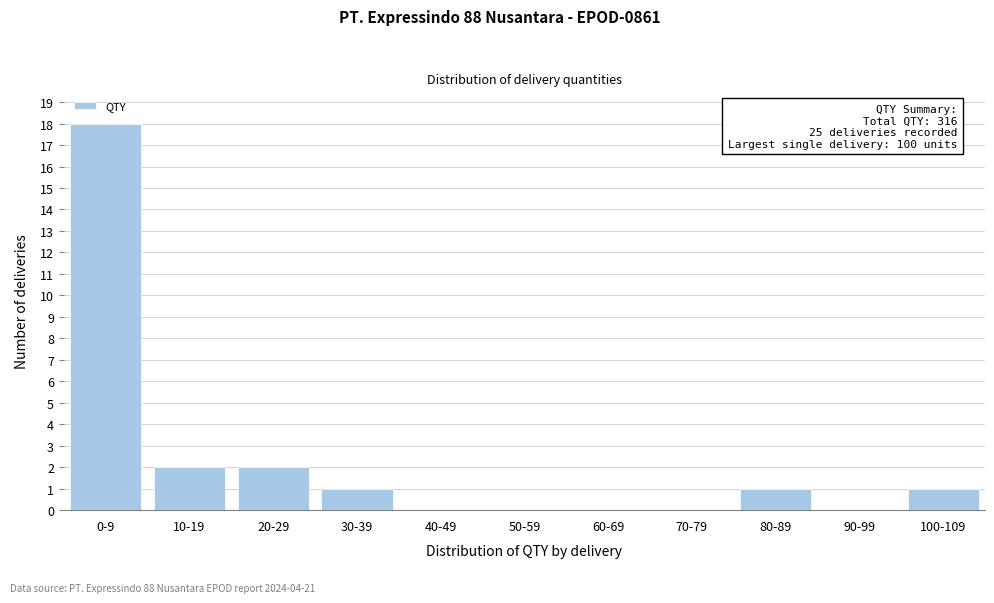

Reading left to right, what are all the values shown in this chart?

0-9=18	10-19=2	20-29=2	30-39=1	40-49=0	50-59=0	60-69=0	70-79=0	80-89=1	90-99=0	100-109=1